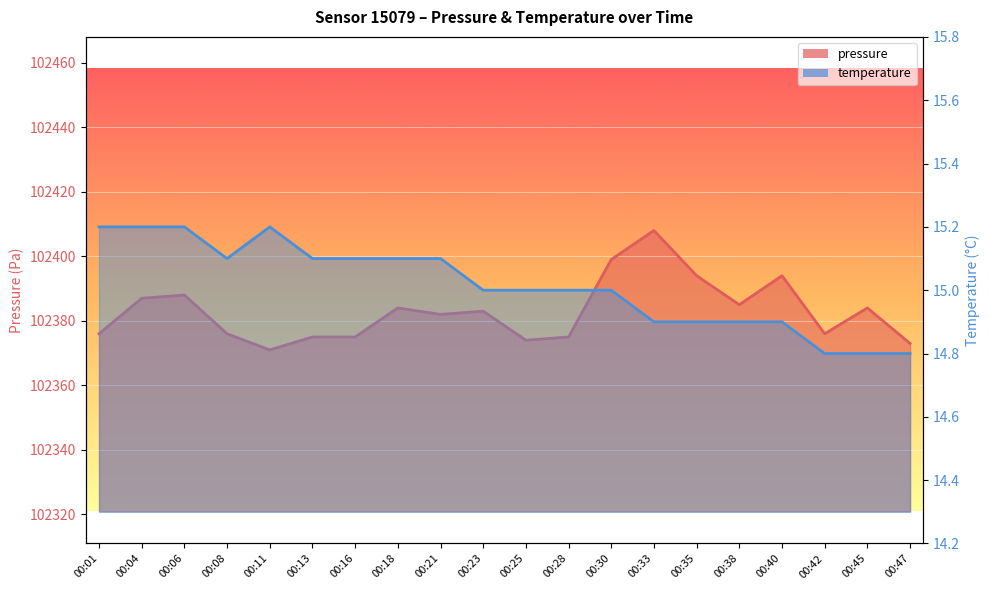

What is the difference between the temperature values at 00:45 and 00:18?

0.3